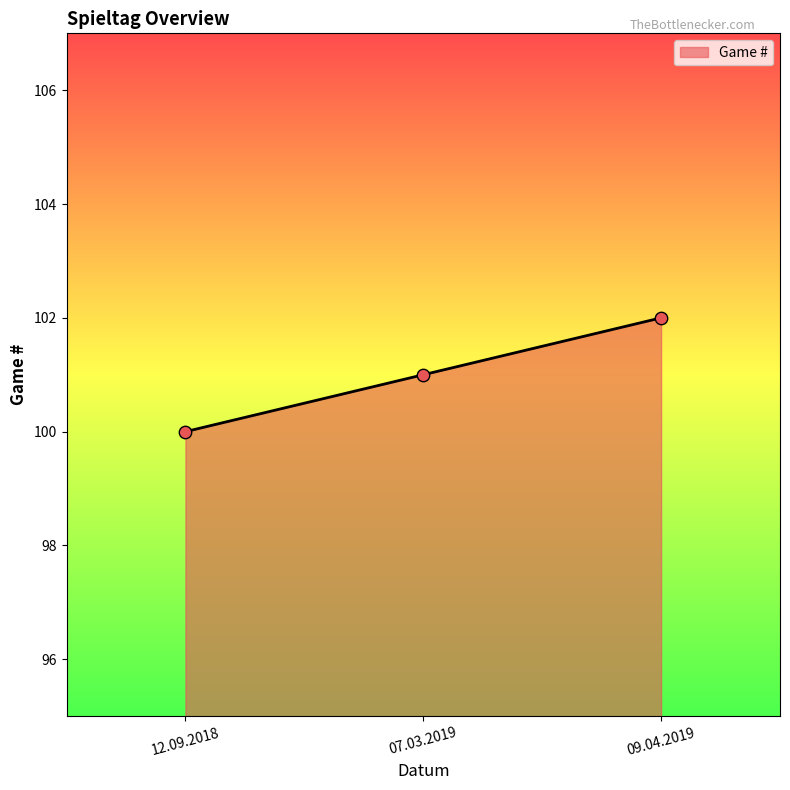

What is the change in value from 07.03.2019 to 09.04.2019?

+1